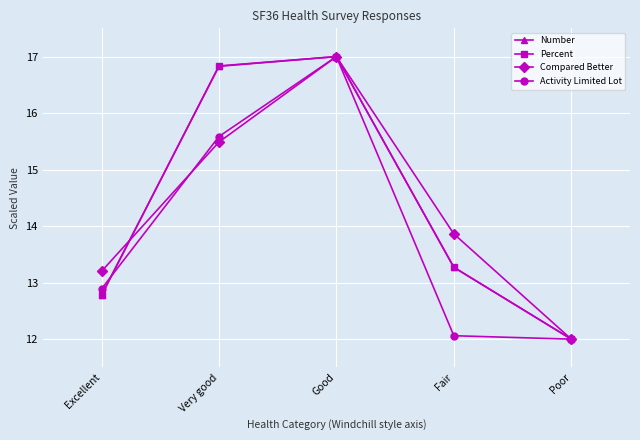

Reading right to left, list all the values displayed in this chart.

Number: 12.0	13.3	17.0	16.8	12.8
Percent: 12.0	13.3	17.0	16.8	12.8
Compared Better: 12.0	13.9	17.0	15.5	13.2
Activity Limited Lot: 12.0	12.1	17.0	15.6	12.9